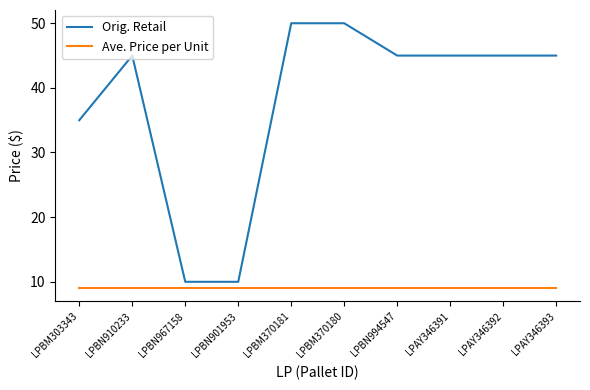

How many categories are shown in the chart?

10